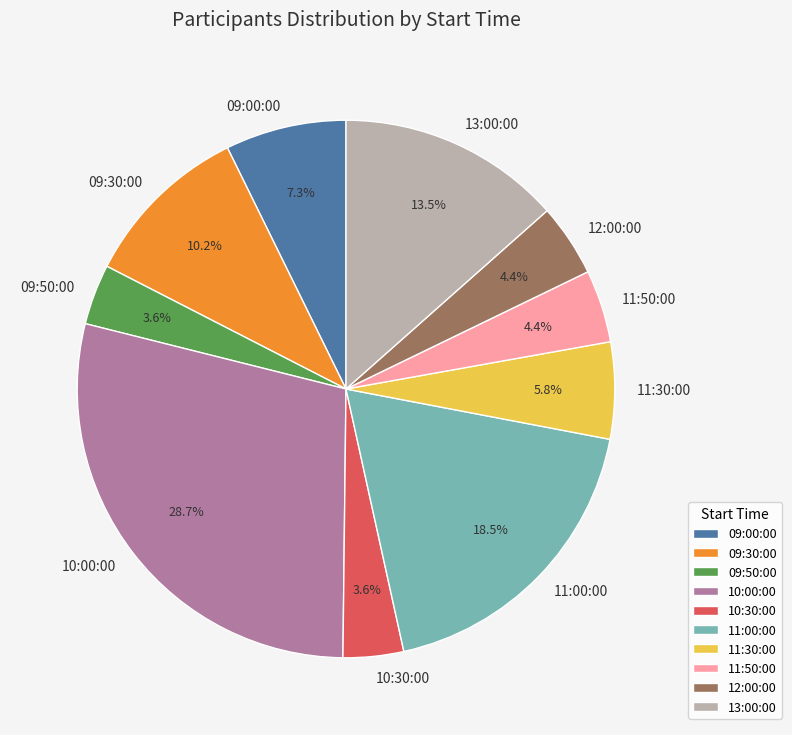

What is the largest slice in the pie chart?

10:00:00